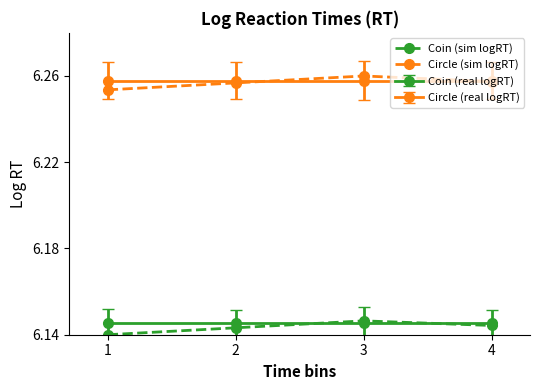

At which category is the sum across all series the highest?

3